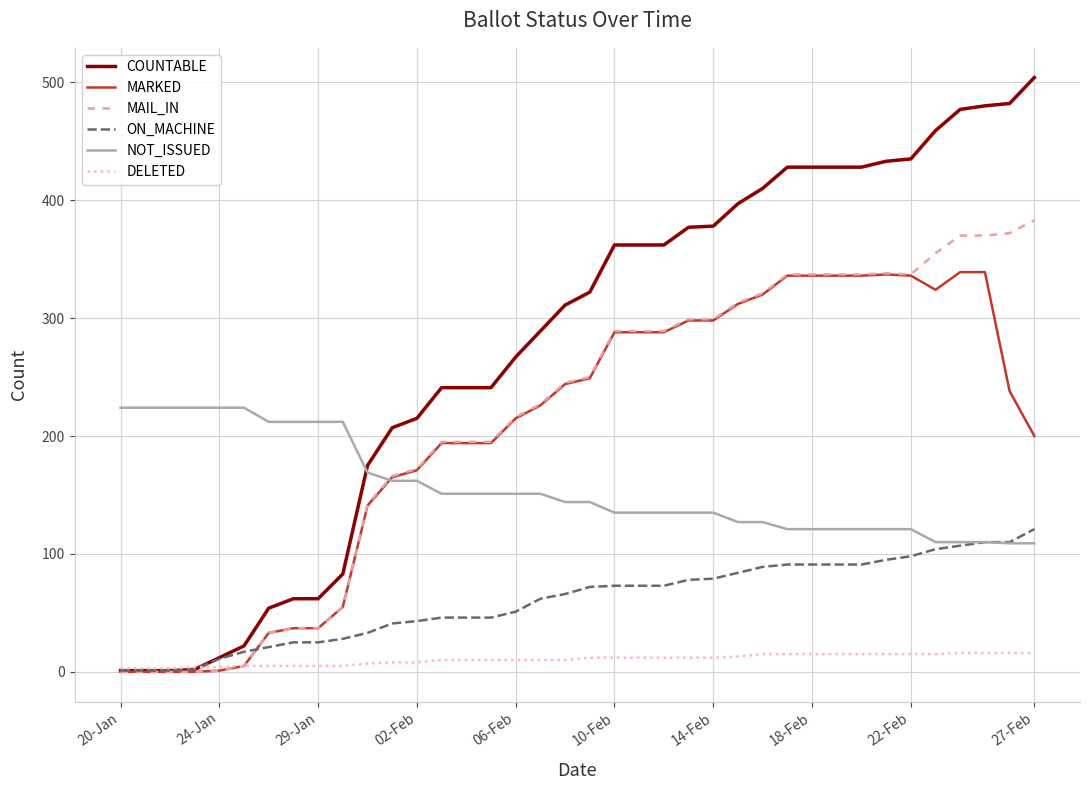

How many values in the COUNTABLE series are below 322?

19